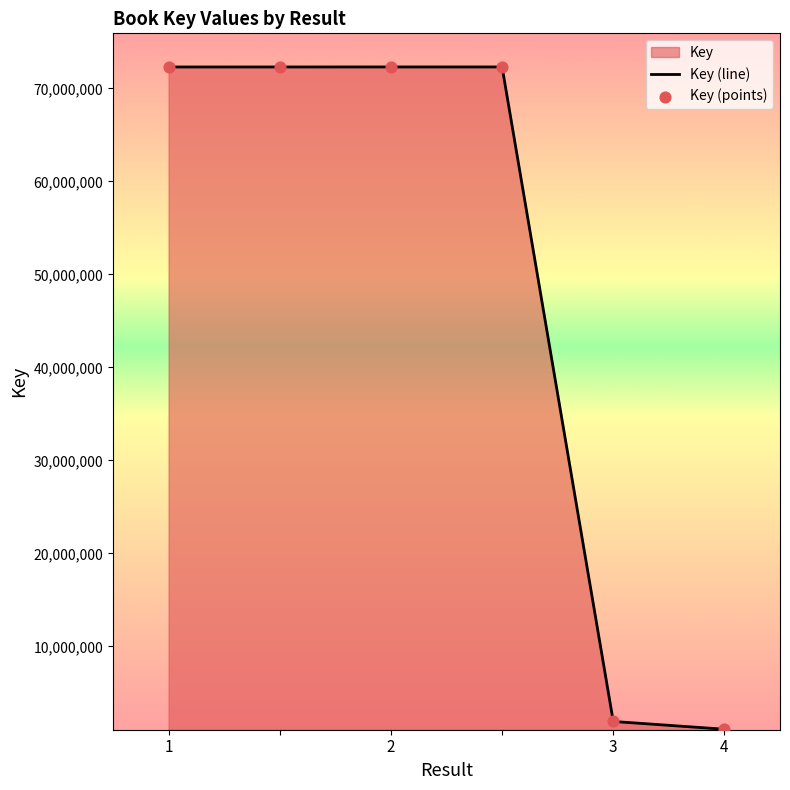

Which series contains the highest Y value?

Key (line)